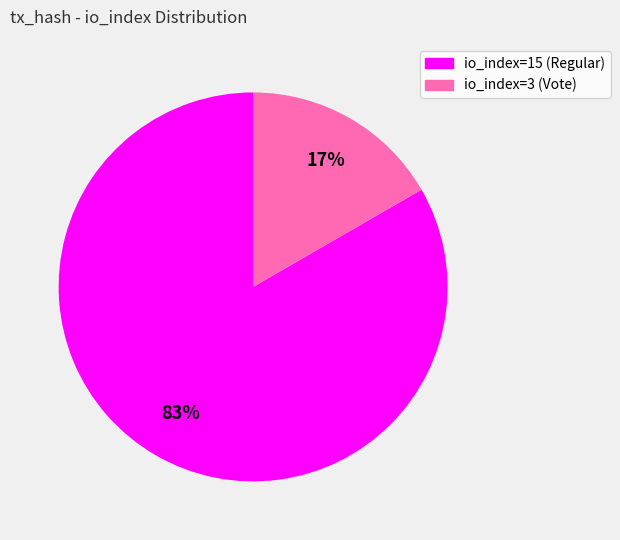

Does io_index=15 (Regular) account for over 50% of the chart?

Yes